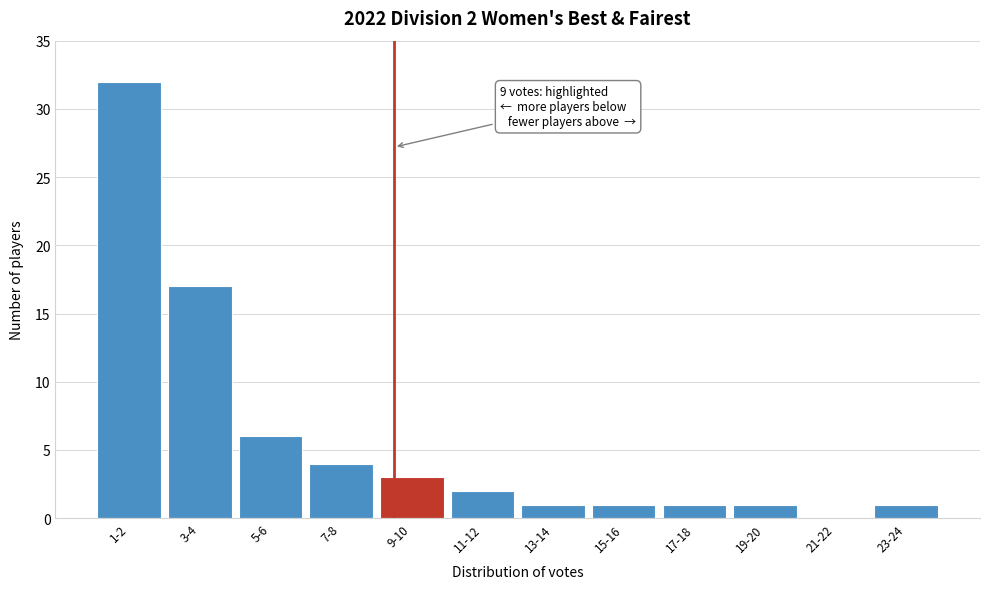

Reading right to left, extract all data points from this chart.

23-24=1	21-22=0	19-20=1	17-18=1	15-16=1	13-14=1	11-12=2	9-10=3	7-8=4	5-6=6	3-4=17	1-2=32